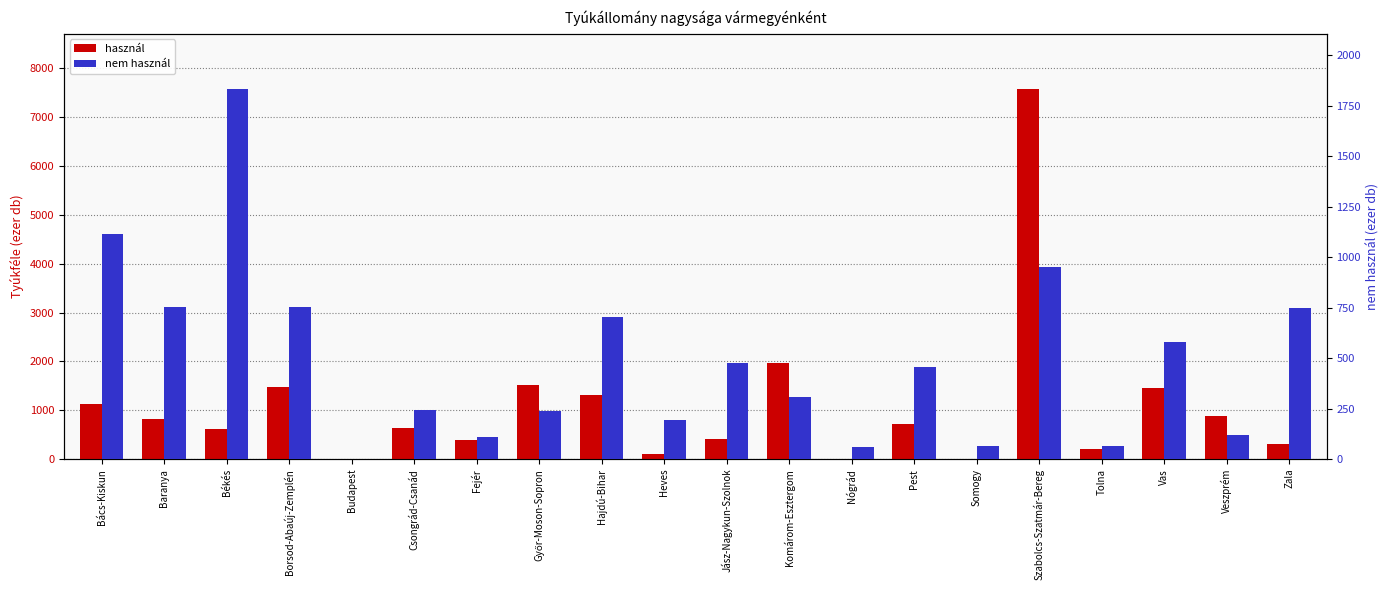

At how many categories does at least one series exceed 6643?

1